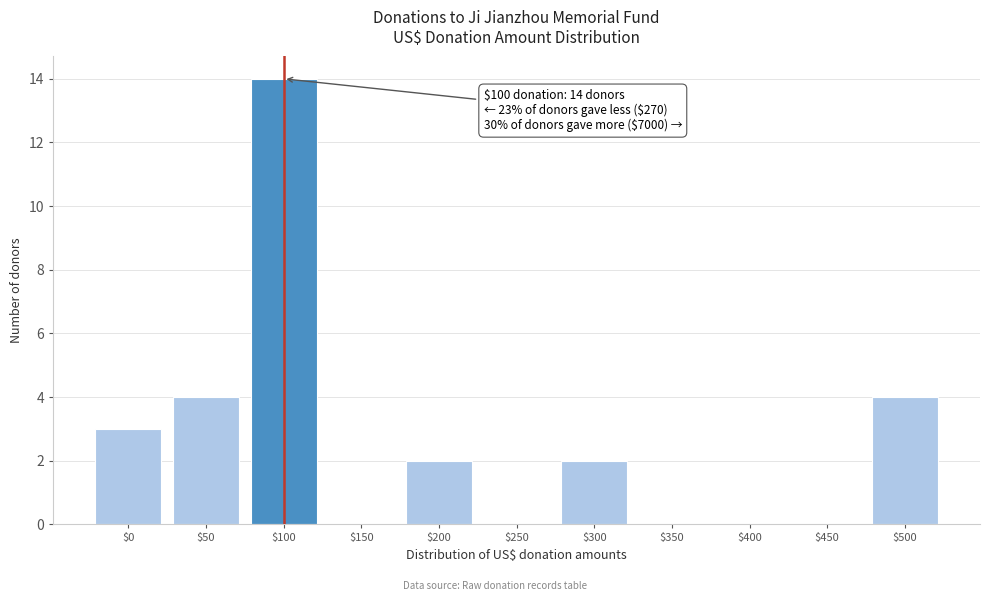

The value at $500 is 1. True or false?

False